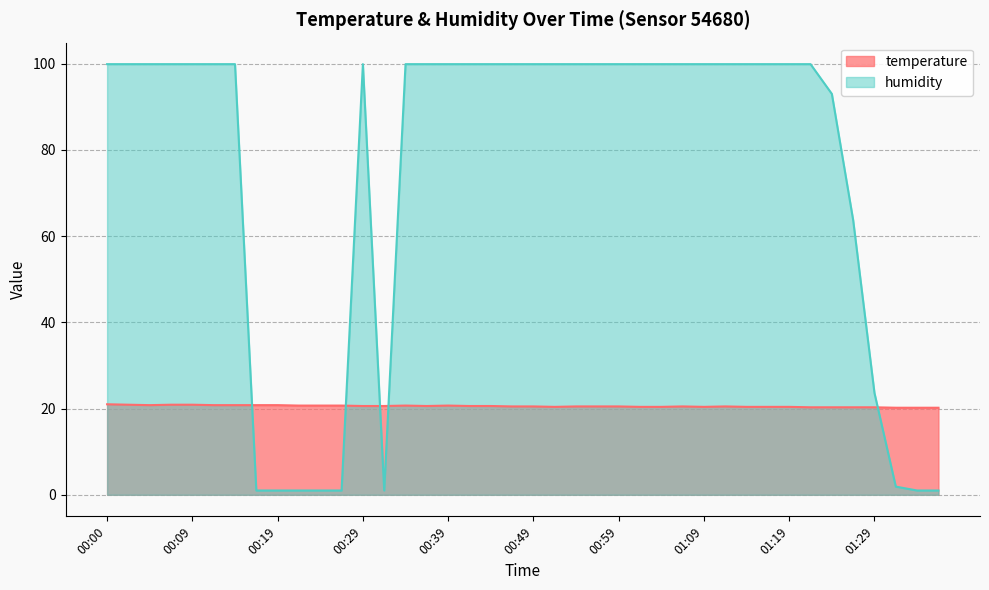

List the series in order of their peak value, highest first.

humidity, temperature